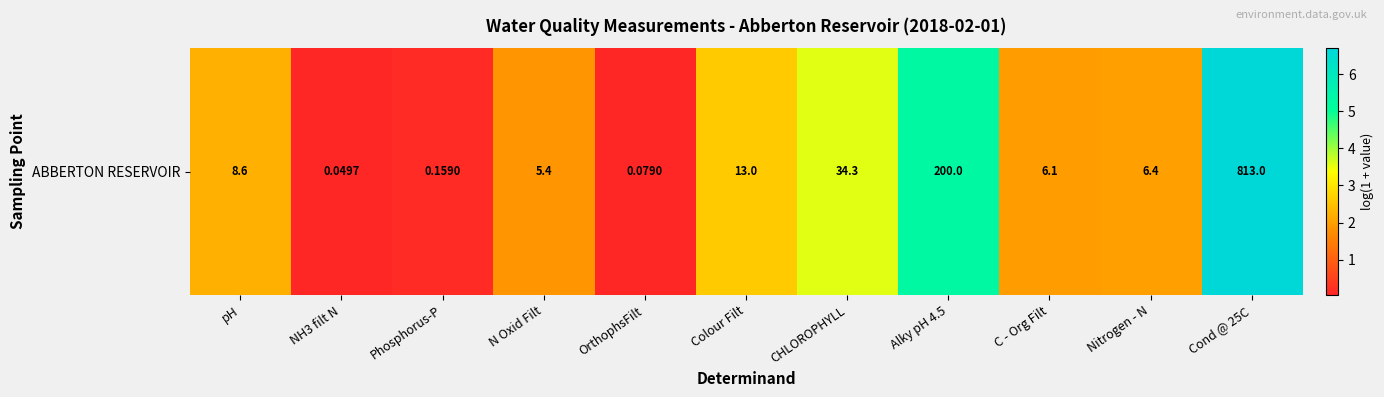

What is the approximate value at Cond @ 25C?

6.7